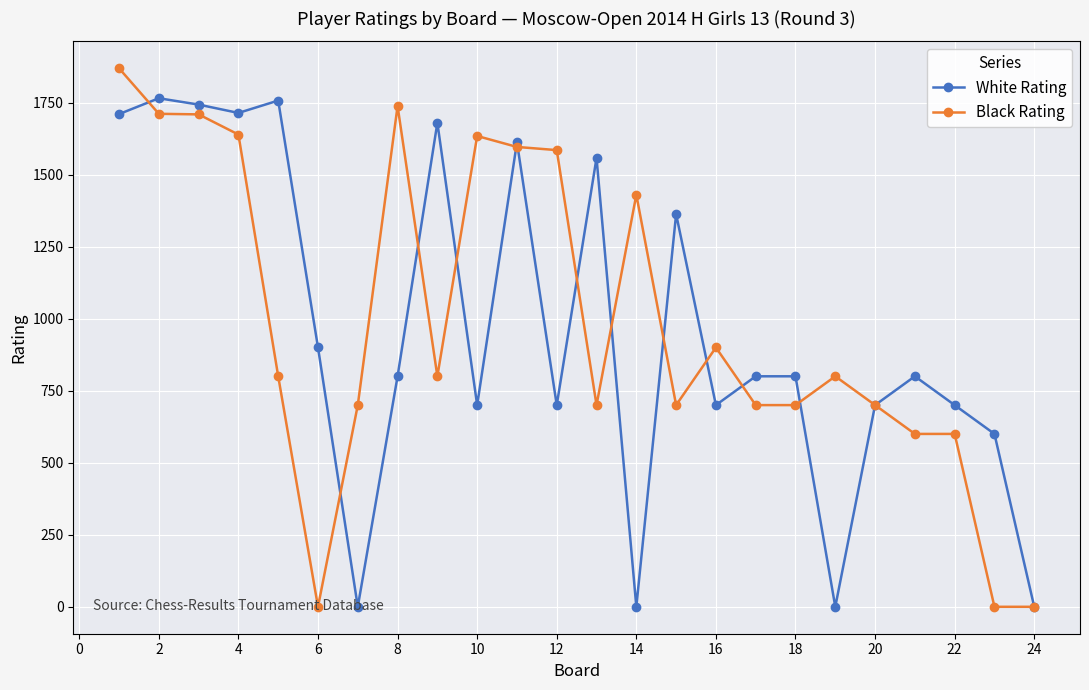

In White Rating, how many points are lower than both neighbors (excluding endpoints)?

7